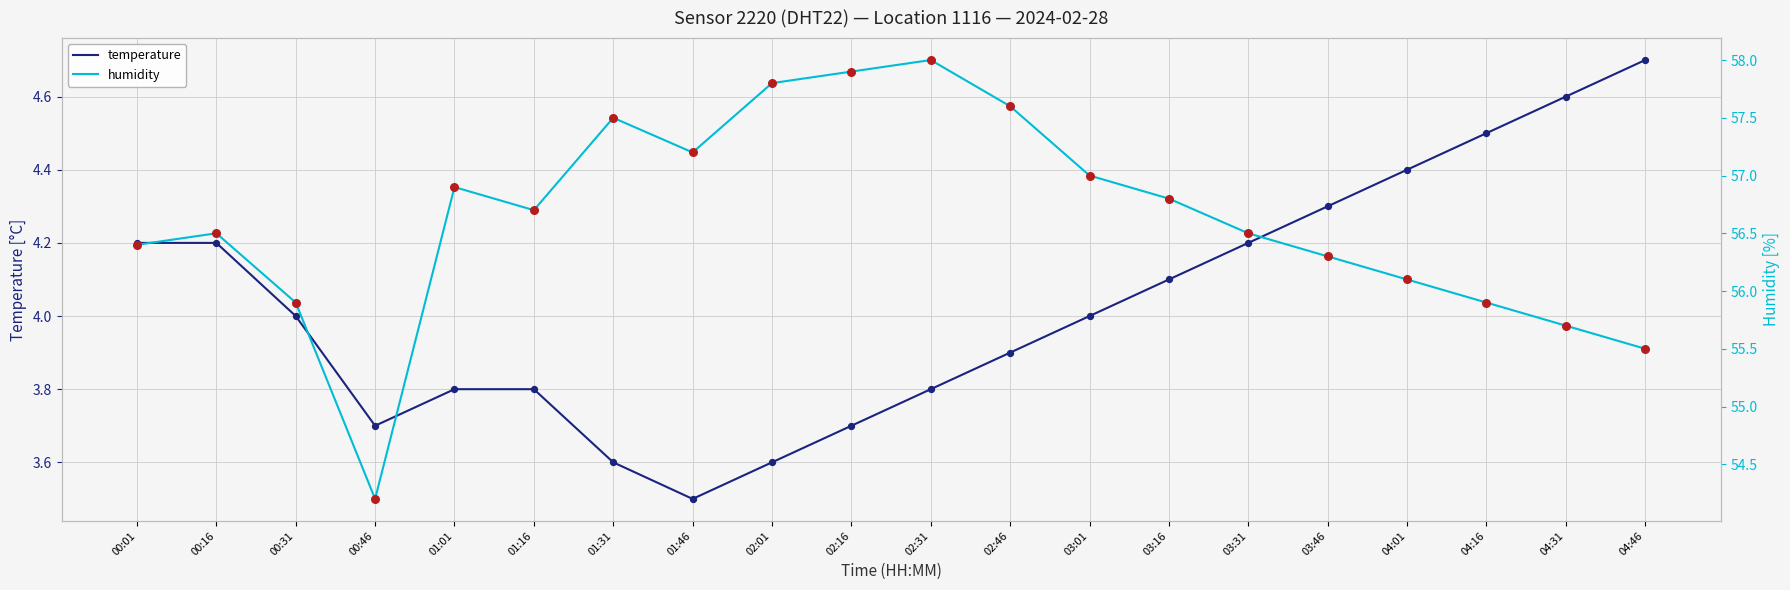

At how many categories does at least one series exceed 23?

20